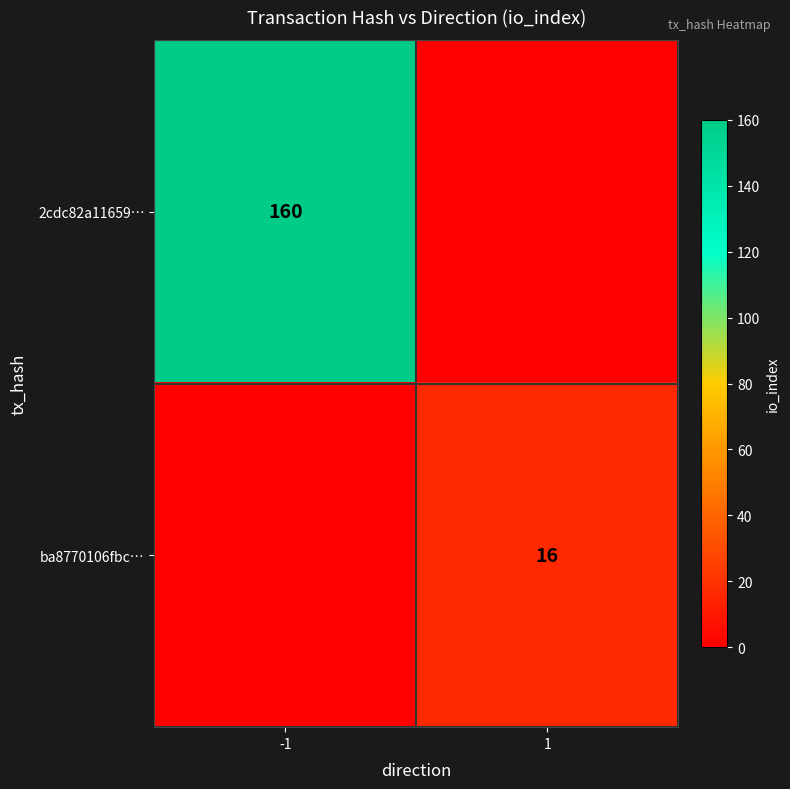

At which category is the sum across all series the highest?

-1